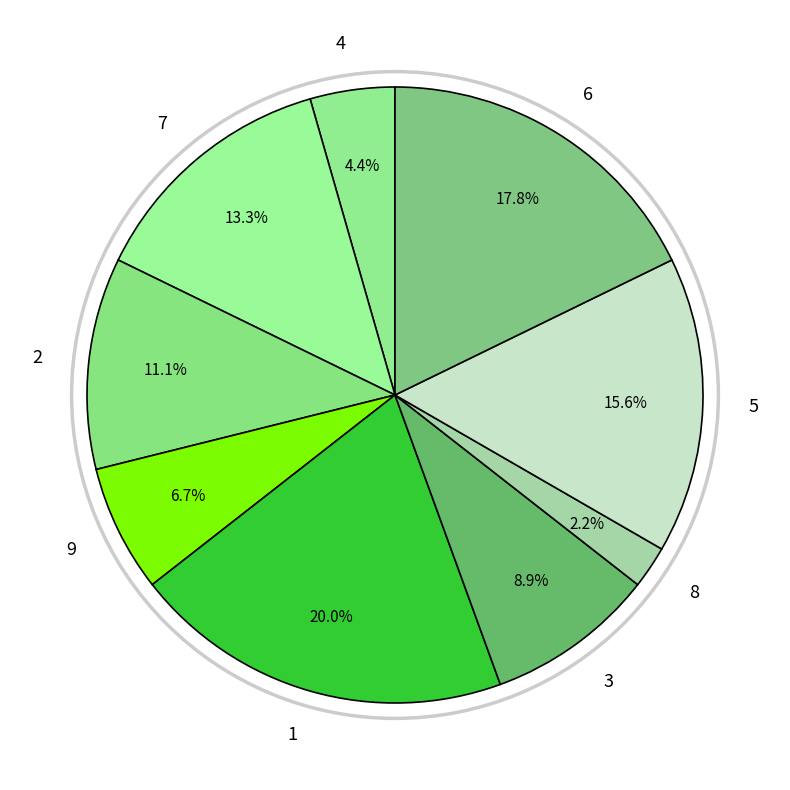

Which slice is the smallest?

8